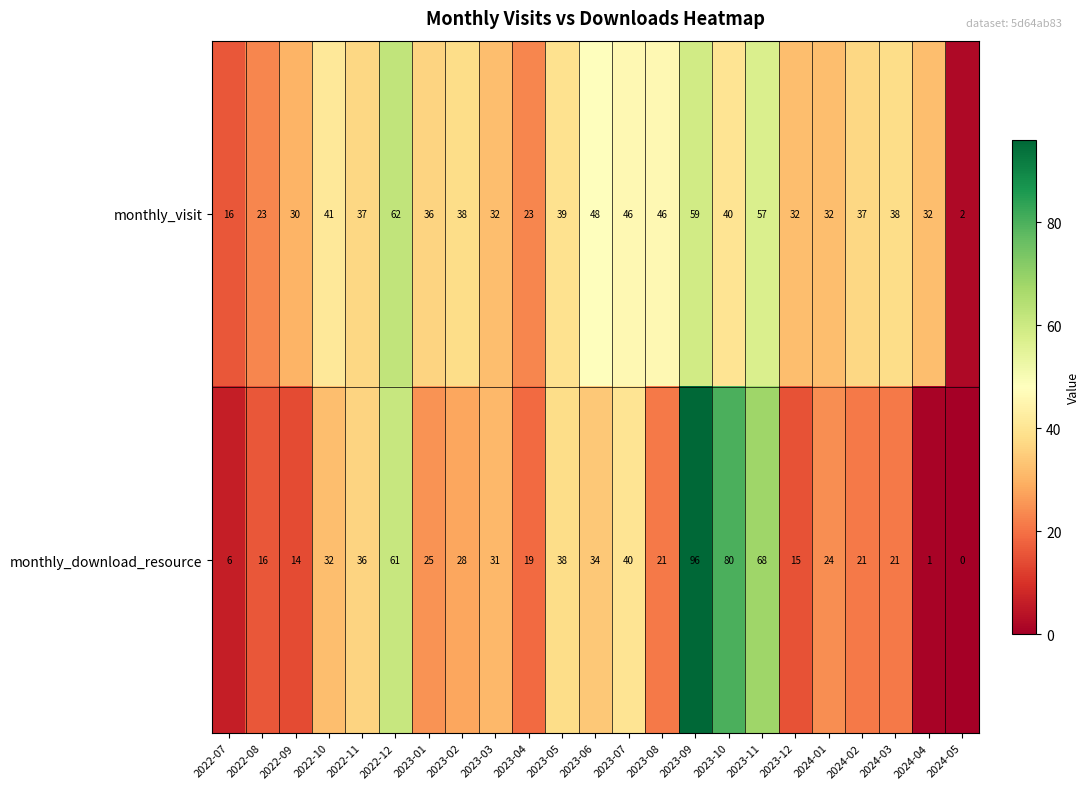

Read the monthly_download_resource value at 2023-01, to the nearest 5.

25